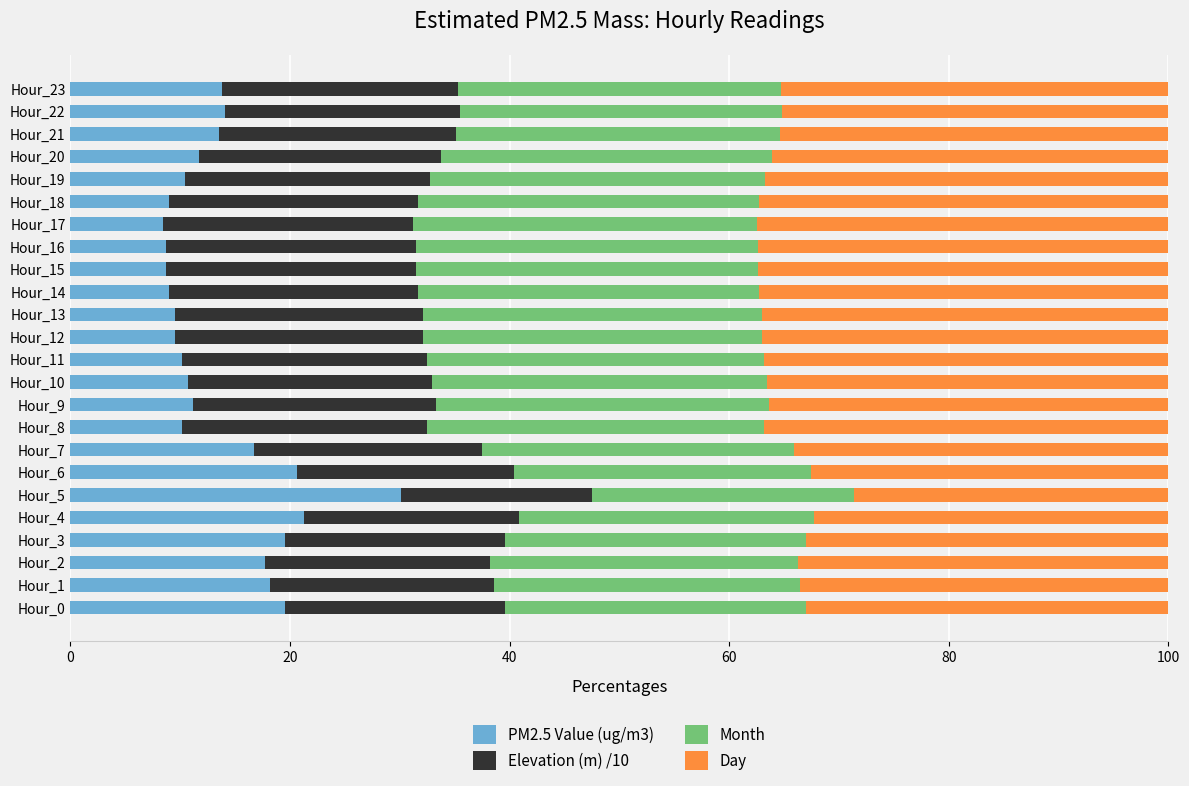

What is the highest value of the PM2.5 Value (ug/m3) series?

30.1